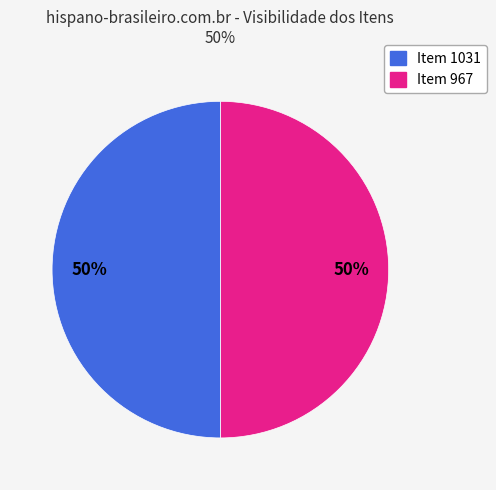

To the nearest percent, what is the average slice percentage?

50%